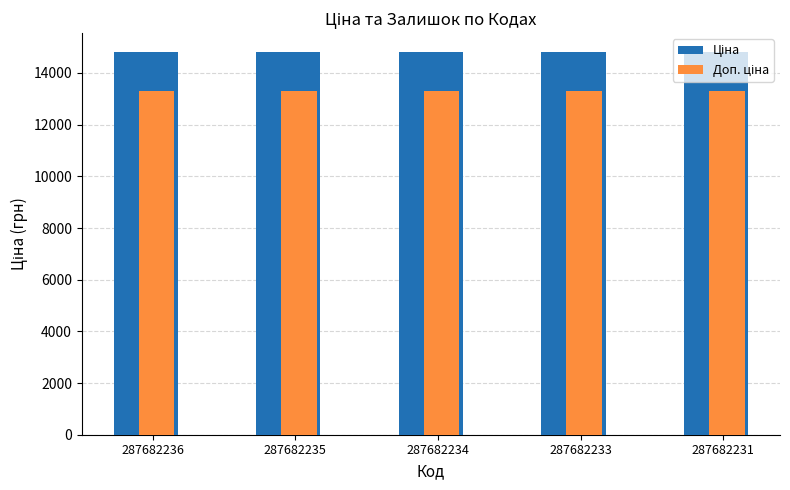

What is the smallest value displayed?

13320.7